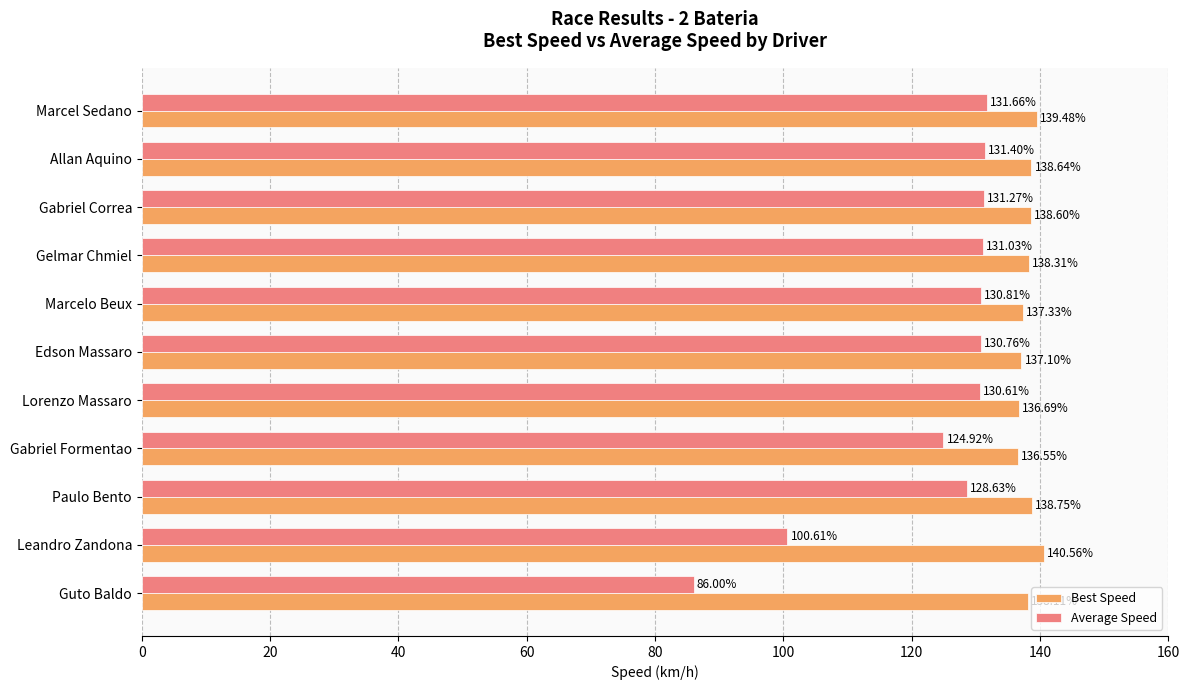

What is the average value of the Average Speed series?

123.4